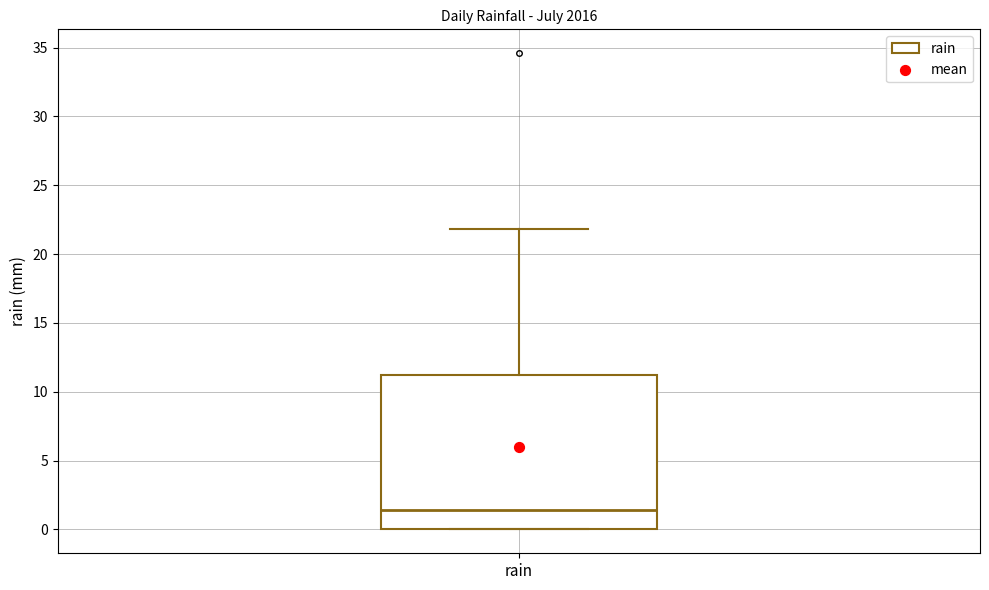

Where does the upper whisker of the box for rain end on the y-axis? The values are not printed on the chart, so give them approximately, as read against the axis.

22.0